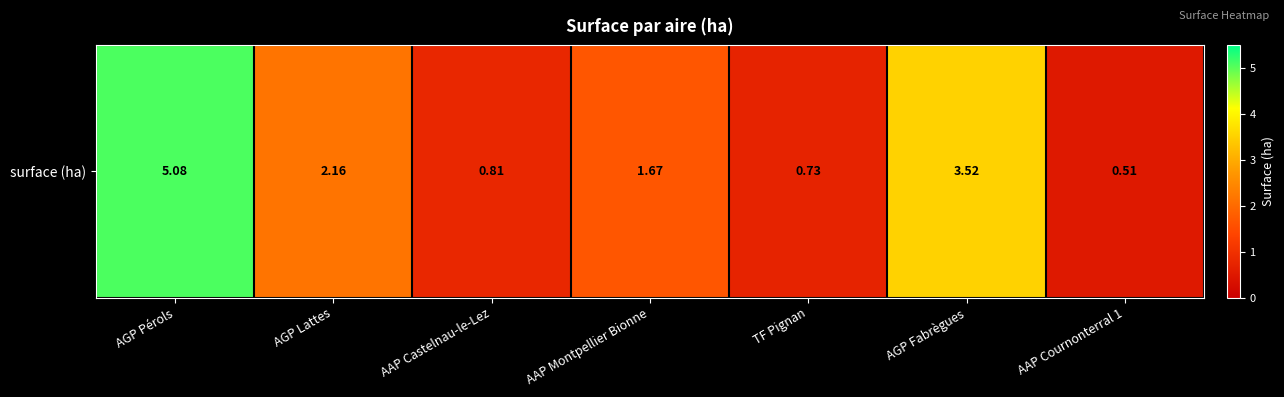

Reading right to left, what are all the values shown in this chart?

0.5	3.5	0.7	1.7	0.8	2.2	5.1